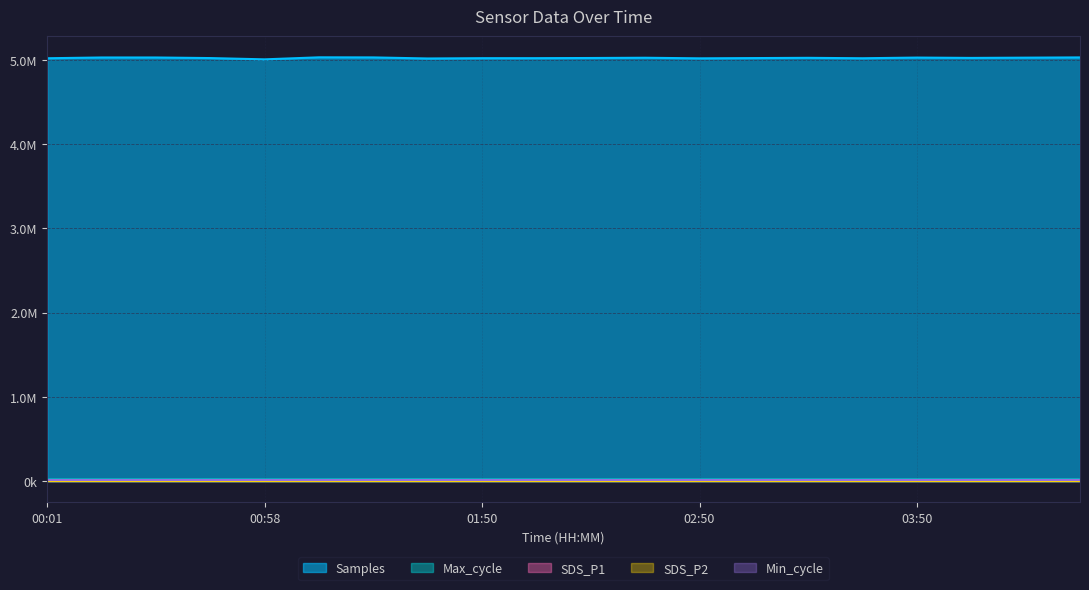

Is the value of SDS_P1 at 00:15 greater than the value of SDS_P2 at 01:10?

Yes